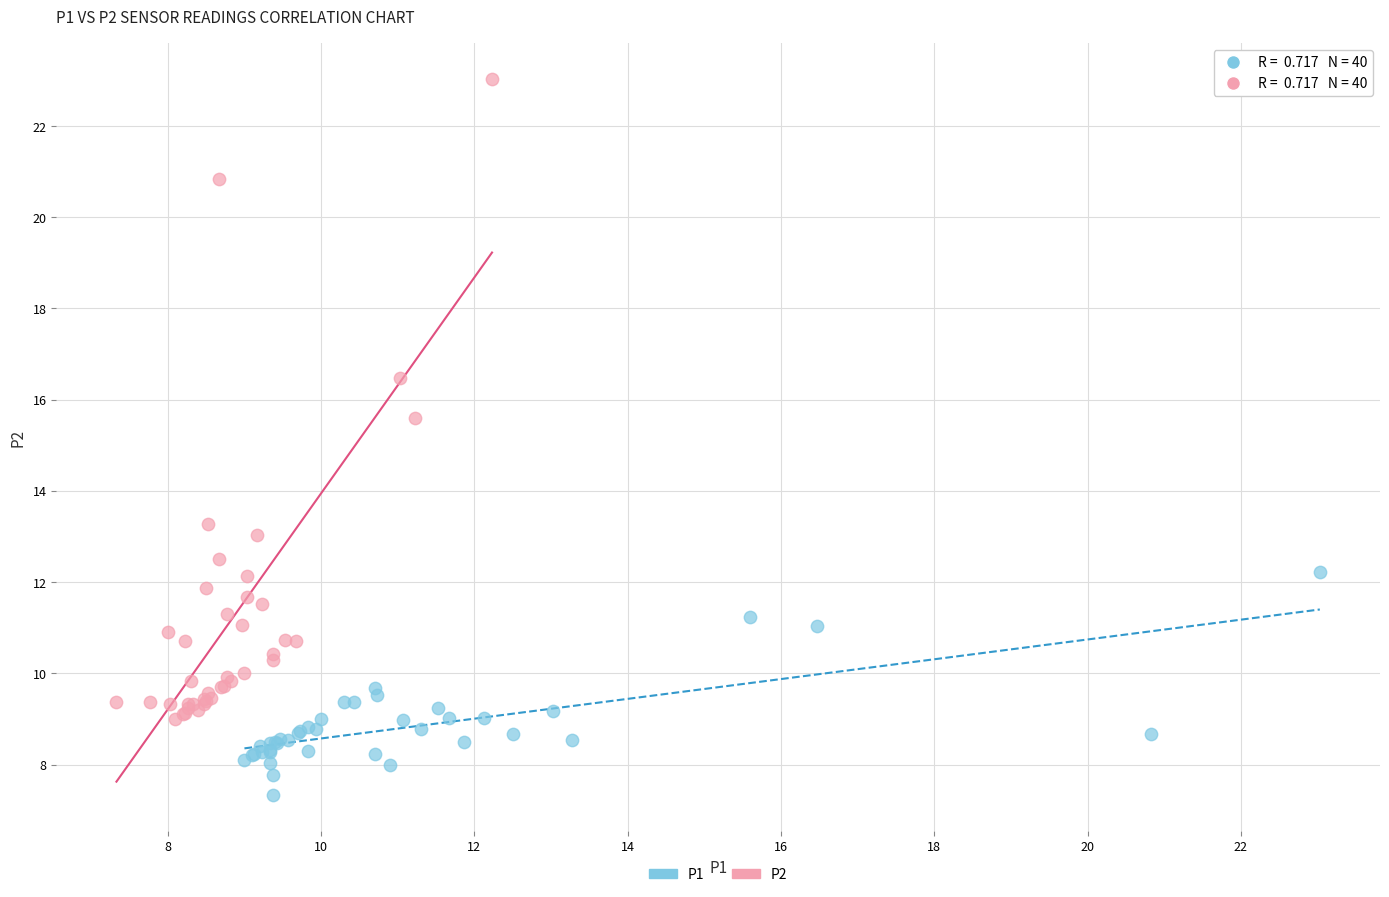

Which series contains the highest Y value?

P2